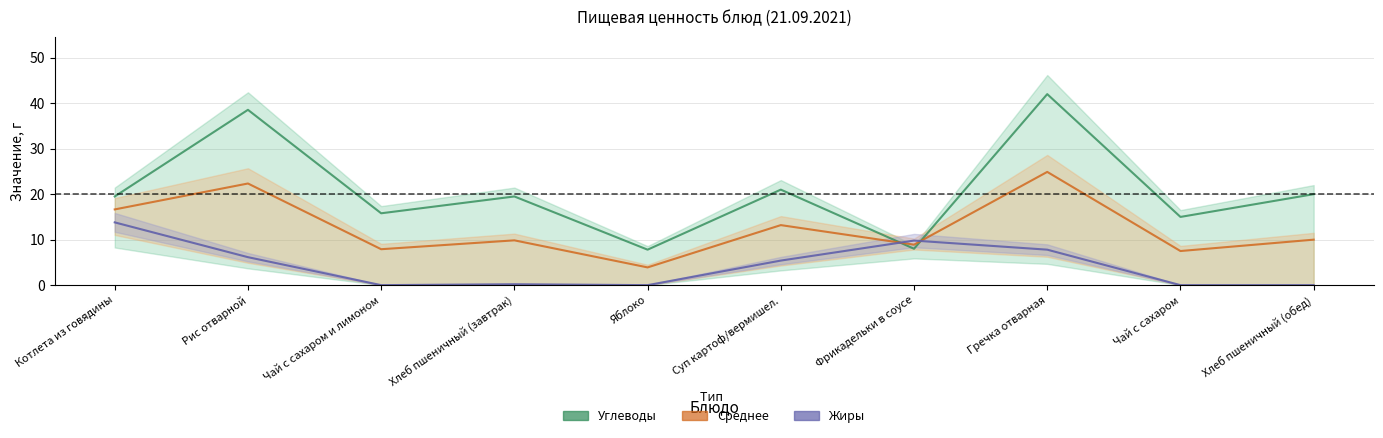

True or false: Среднее and Жиры intersect in this chart.

True